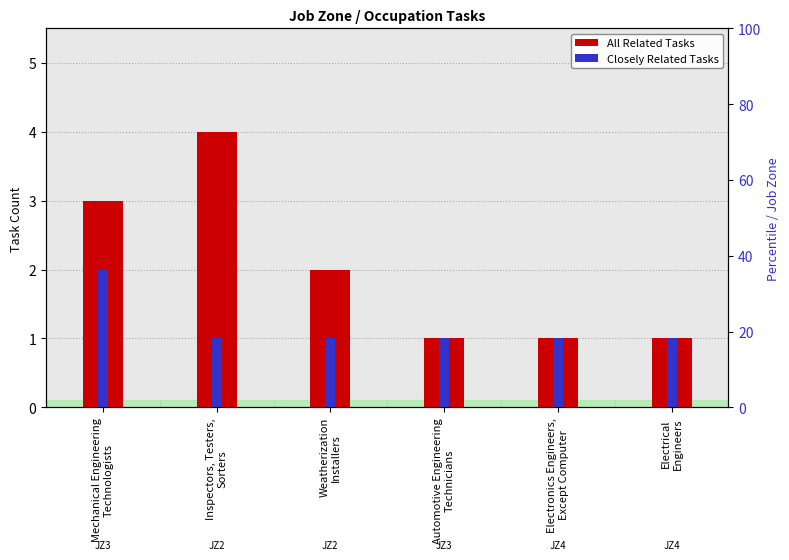

At which label does All Related Tasks reach its minimum?

Automotive Engineering
Technicians